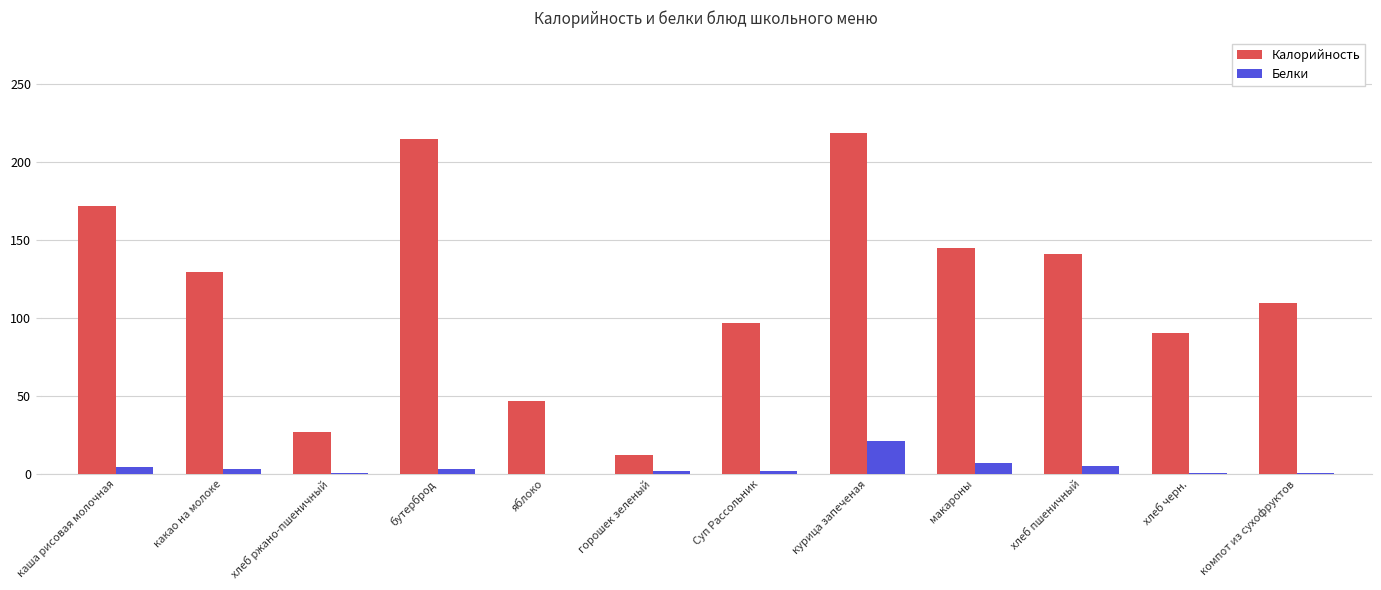

At which label does Белки reach its peak?

курица запеченая